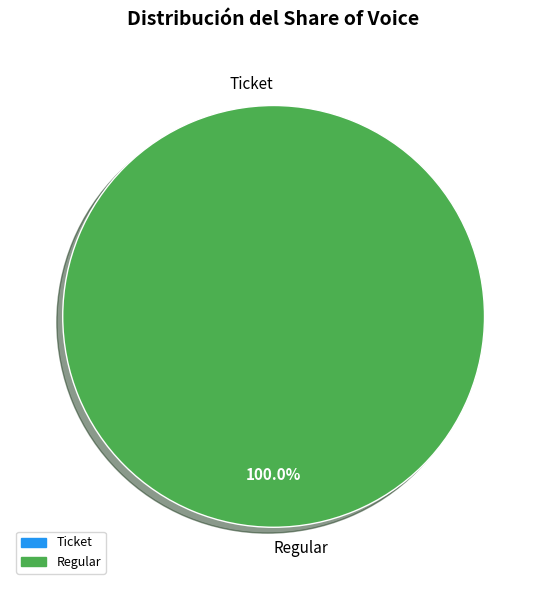

Which category has the smallest portion of the pie?

Ticket